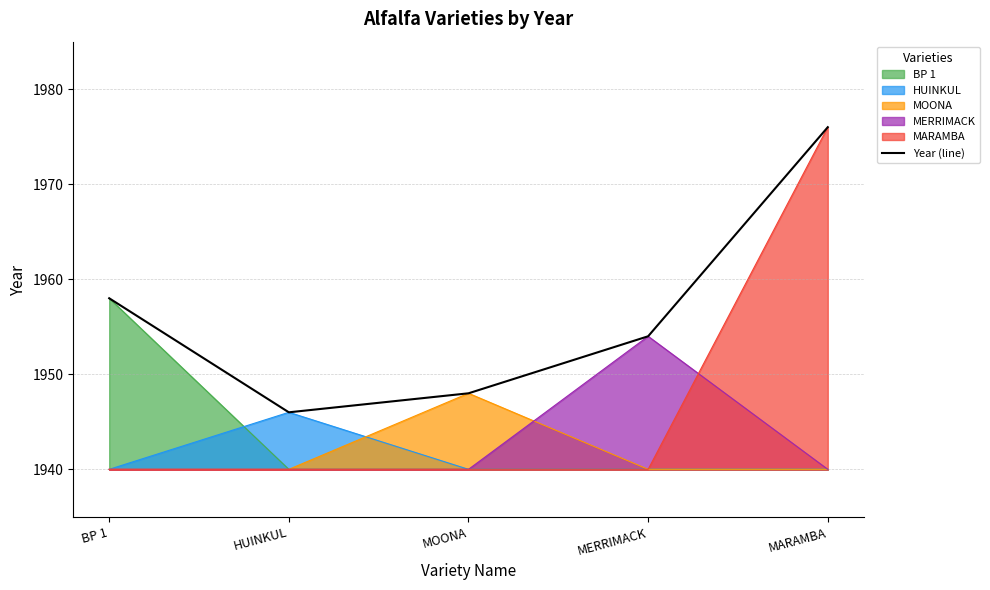

How many lines are shown in the chart?

6